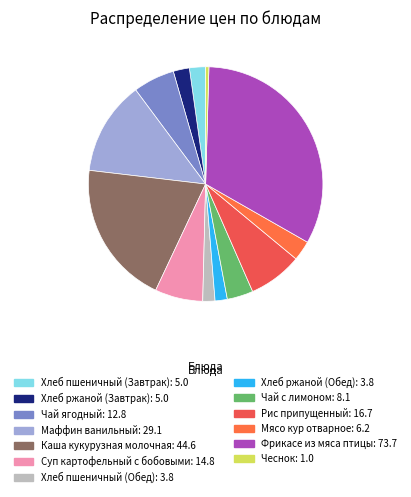

How many slices are in this pie chart?

13